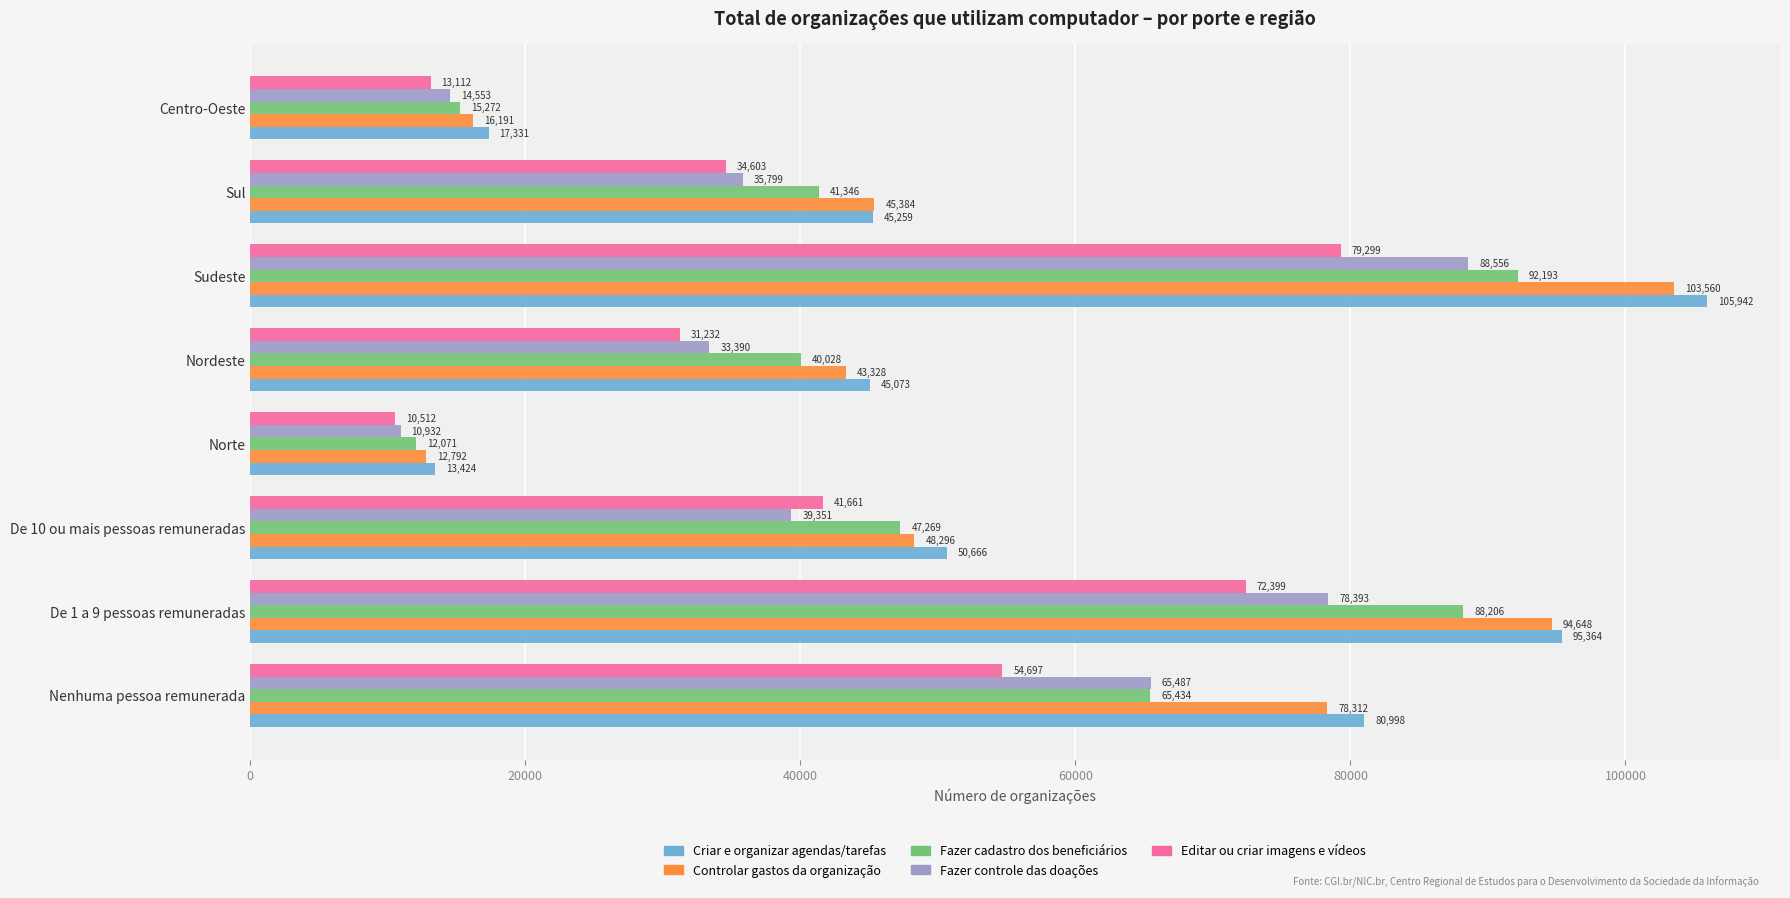

Rank the series by their maximum value, from highest to lowest.

Criar e organizar agendas/tarefas, Controlar gastos da organização, Fazer cadastro dos beneficiários, Fazer controle das doações, Editar ou criar imagens e vídeos